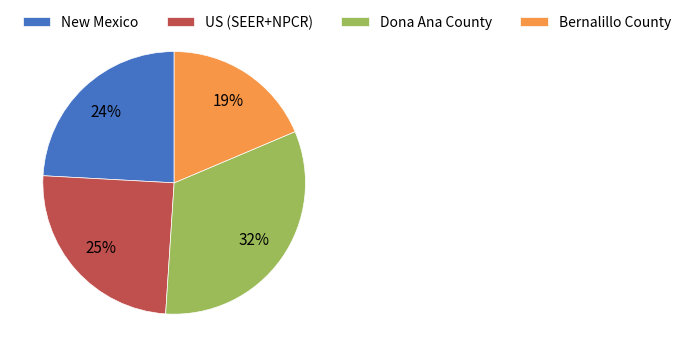

To the nearest percent, what portion does New Mexico represent?

24%